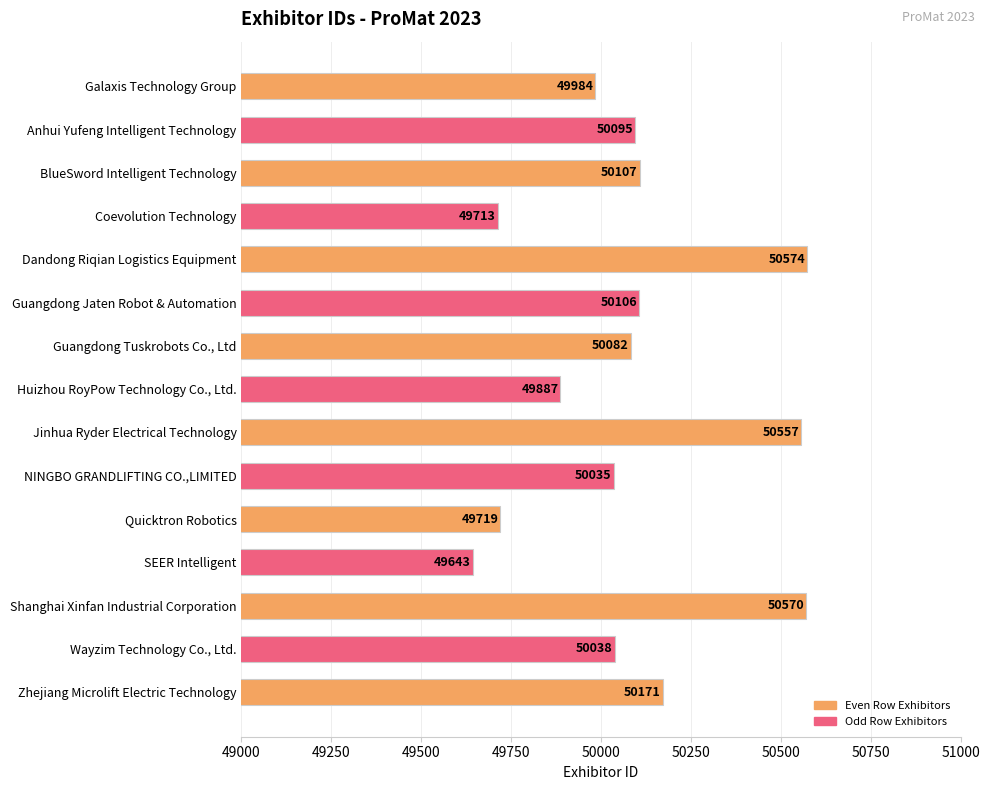

Rank the categories by value from highest to lowest.

Dandong Riqian Logistics Equipment, Shanghai Xinfan Industrial Corporation, Jinhua Ryder Electrical Technology, Zhejiang Microlift Electric Technology, BlueSword Intelligent Technology, Guangdong Jaten Robot & Automation, Anhui Yufeng Intelligent Technology, Guangdong Tuskrobots Co., Ltd, Wayzim Technology Co., Ltd., NINGBO GRANDLIFTING CO.,LIMITED, Galaxis Technology Group, Huizhou RoyPow Technology Co., Ltd., Quicktron Robotics, Coevolution Technology, SEER Intelligent